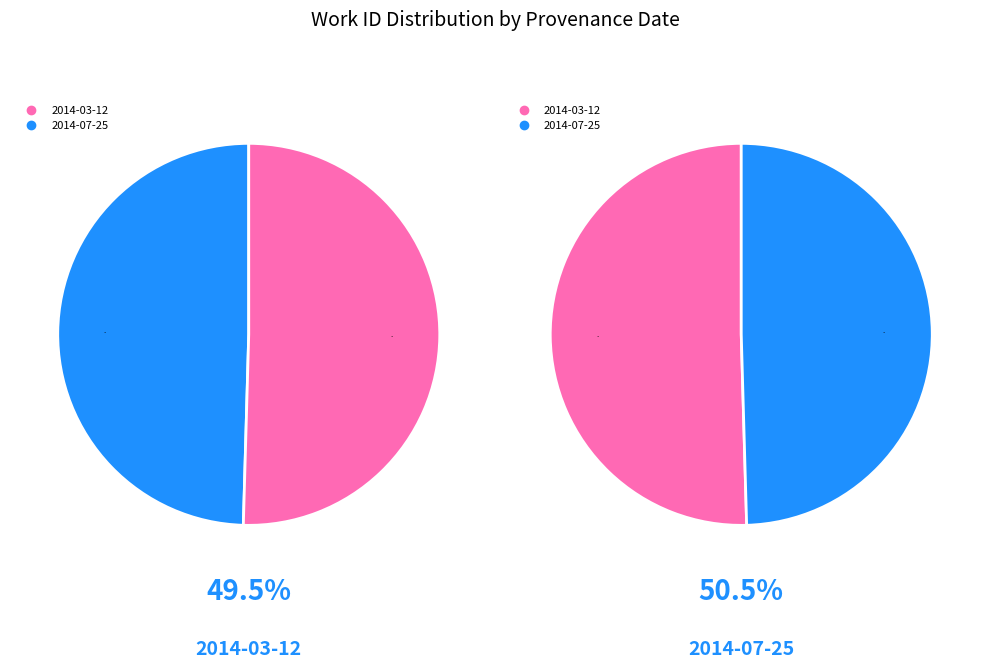

Is there a majority slice in this chart?

Yes